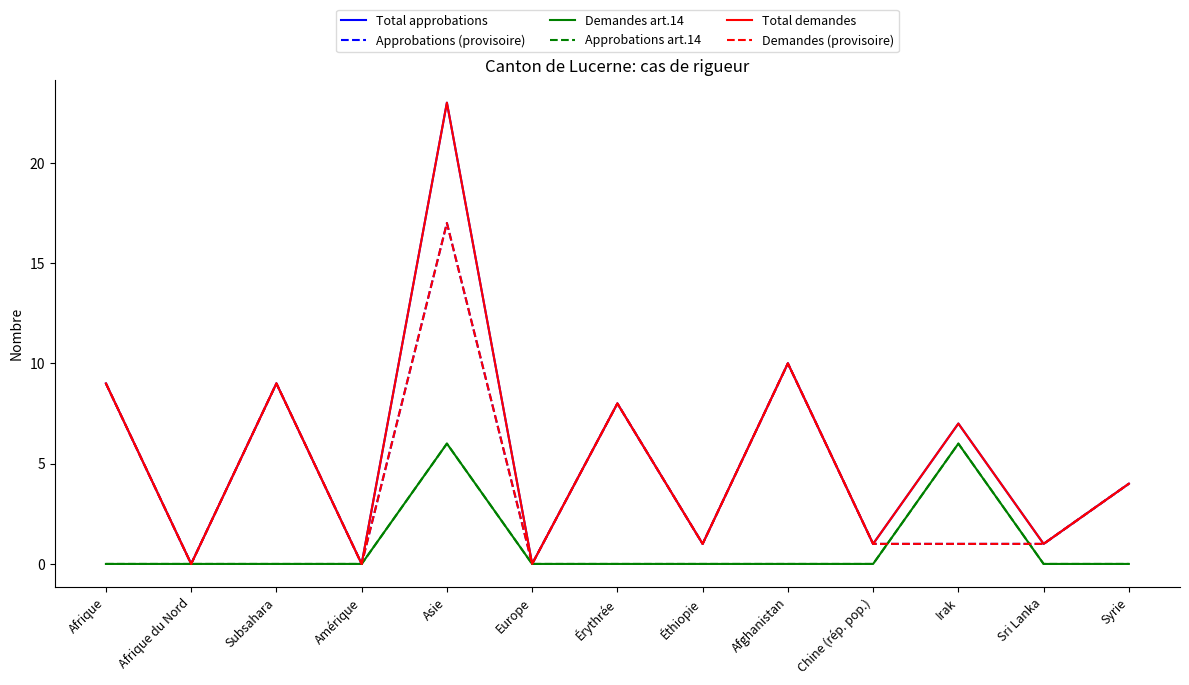

At which category does the chart reach its peak across all series?

Asie